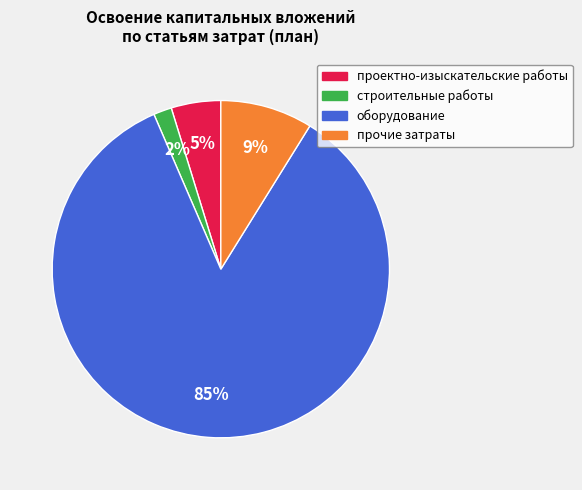

To the nearest percent, what is the average slice percentage?

25%